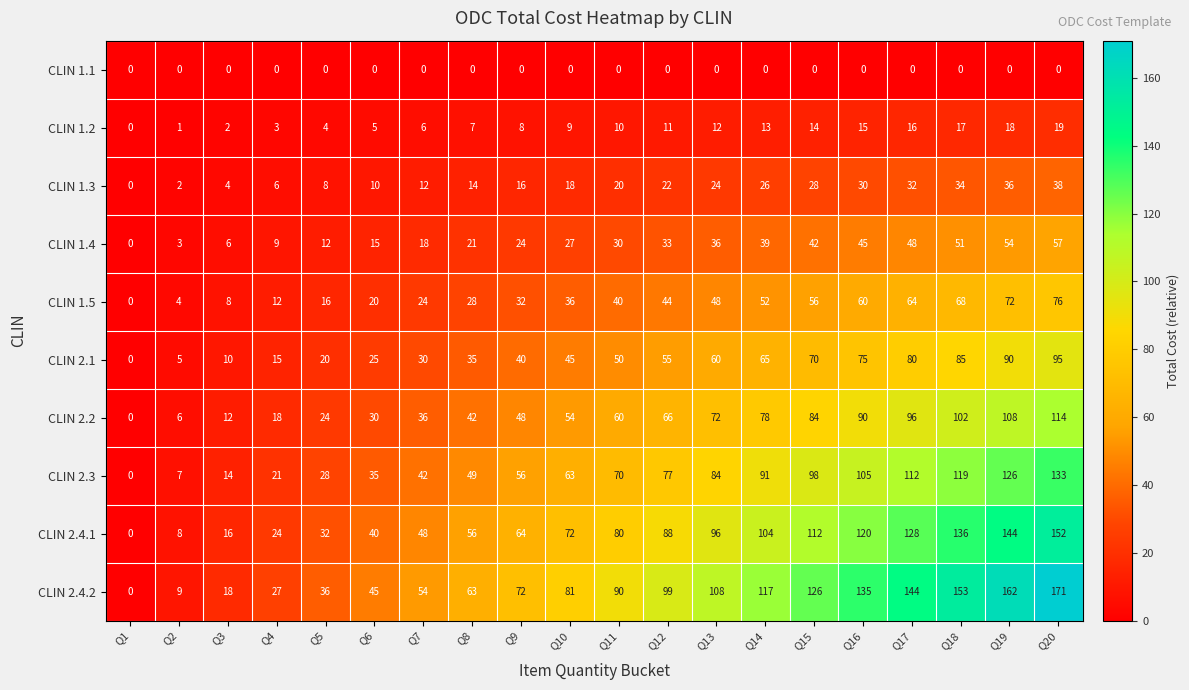

Which series has the largest range (max minus min)?

CLIN 2.4.2